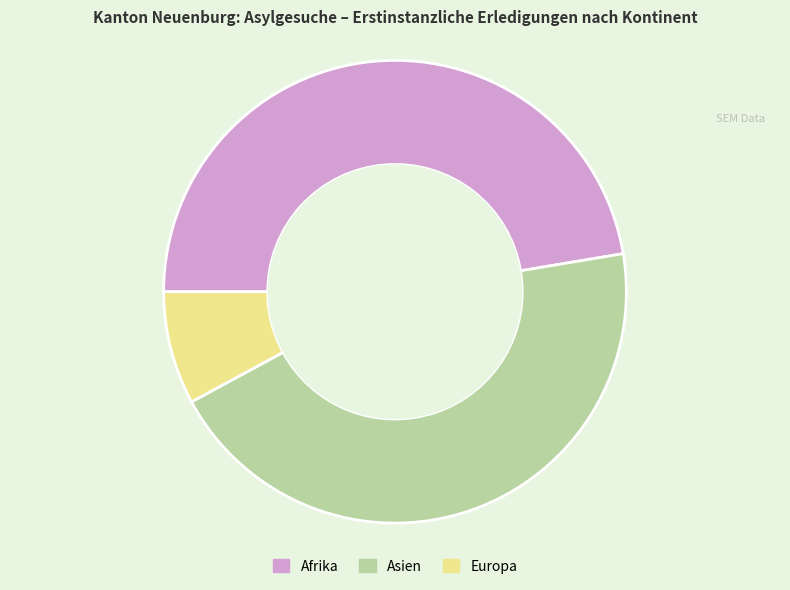

Which category has the biggest portion of the pie?

Afrika